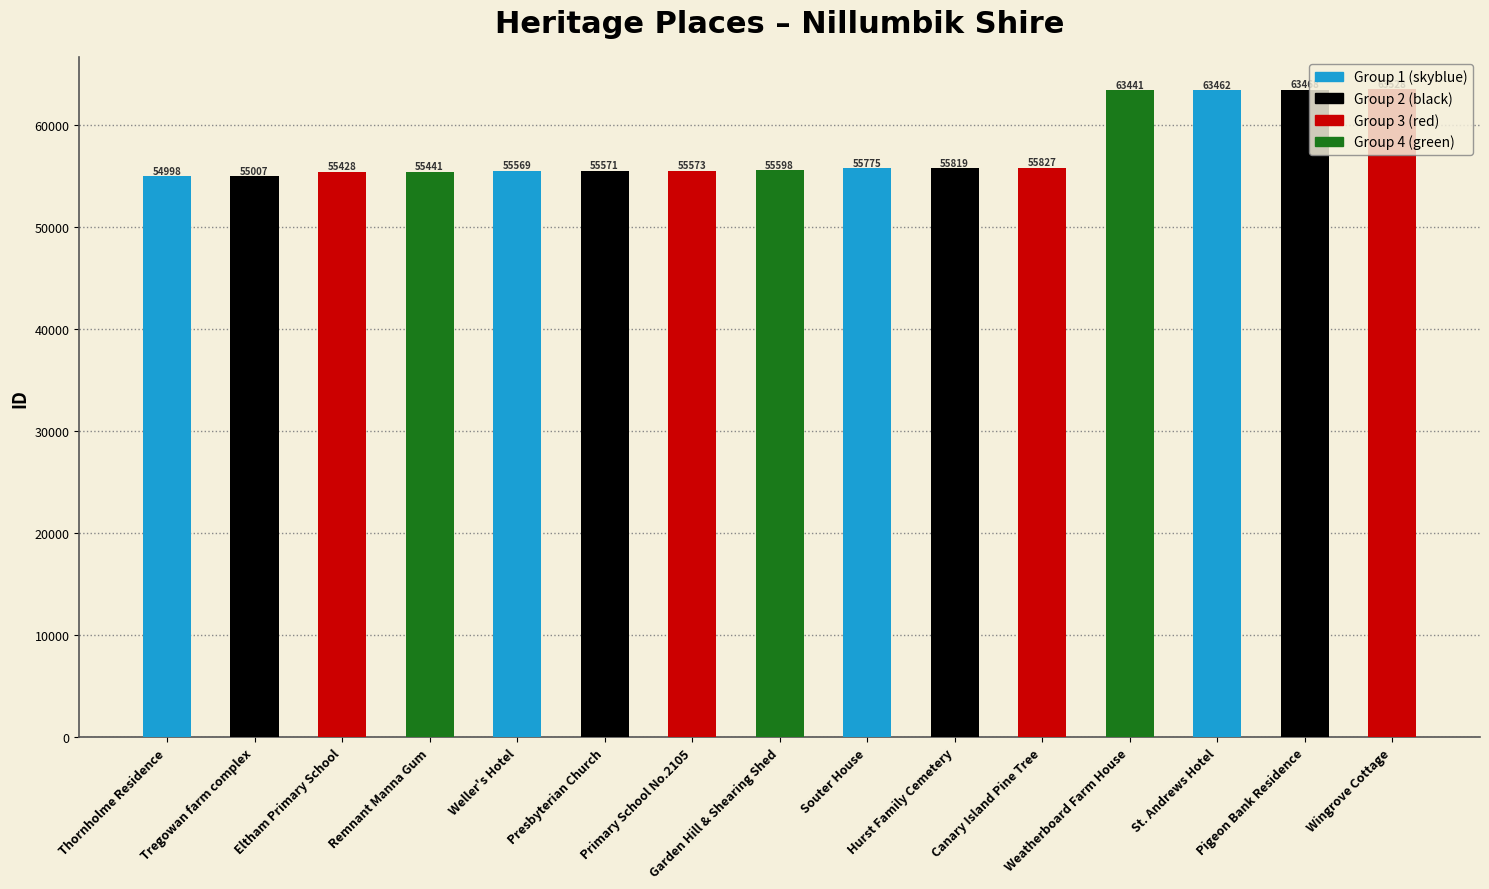

How many data points are less than 55598?

7